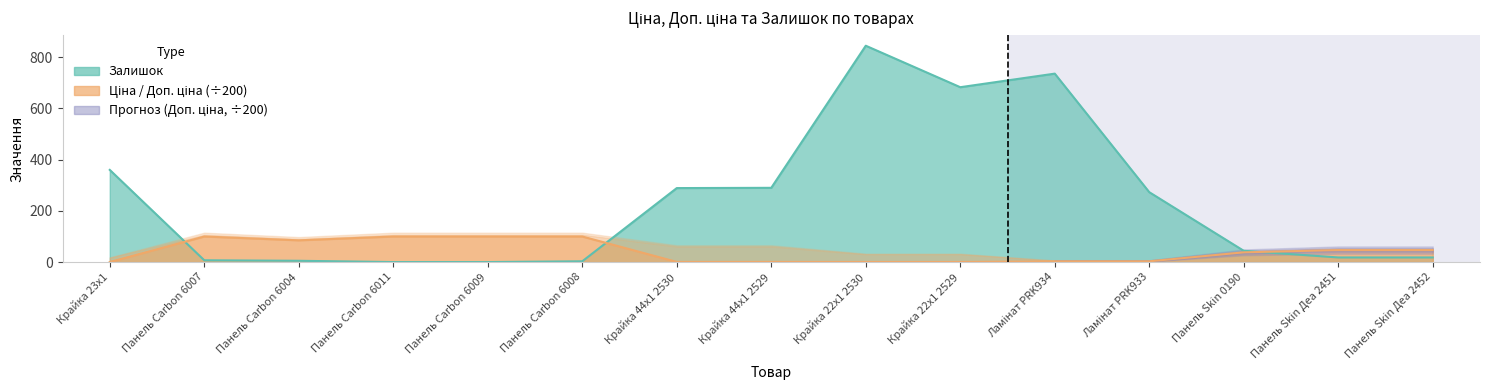

Where is the first local maximum for Залишок?

Крайка 22x1 2530